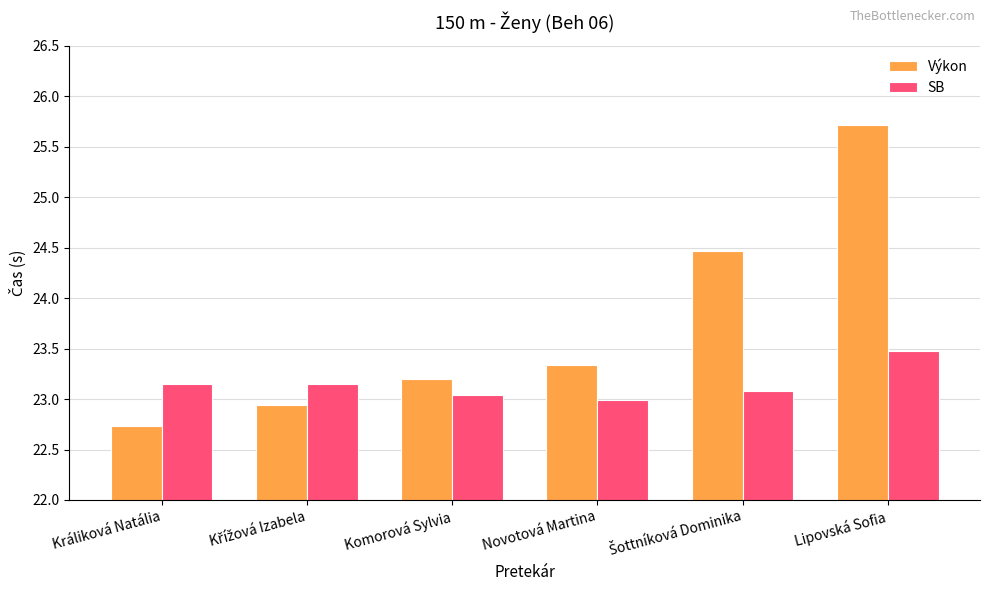

Which series has the largest range (max minus min)?

Výkon